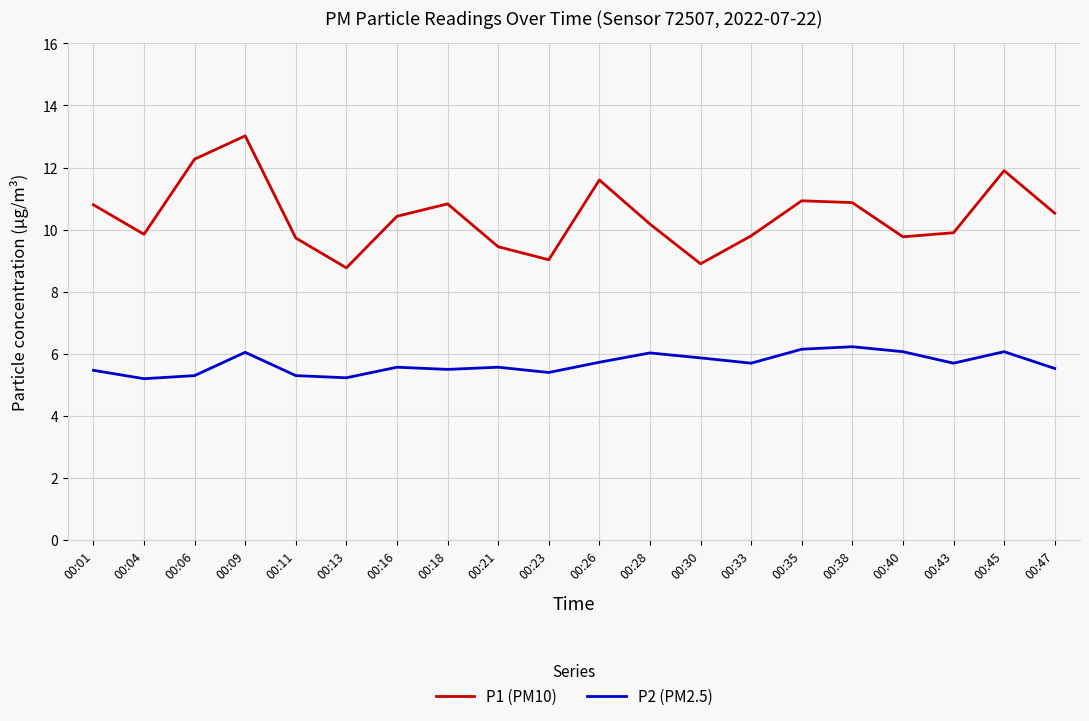

Is it true that P2 (PM2.5) equals 8.6 at 00:33?

False